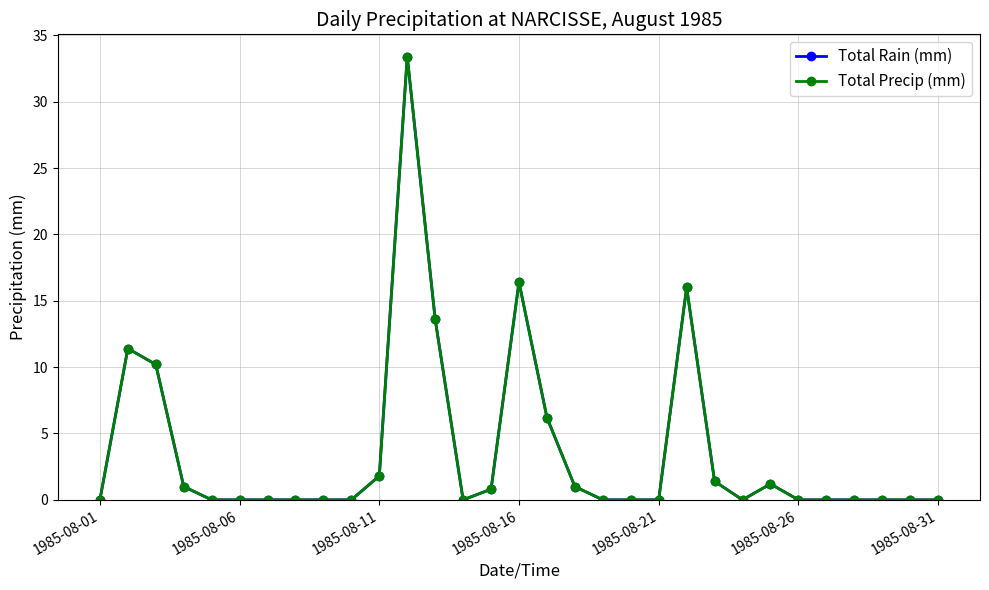

True or false: Total Rain (mm) has more than 1 points higher than both neighbors.

True